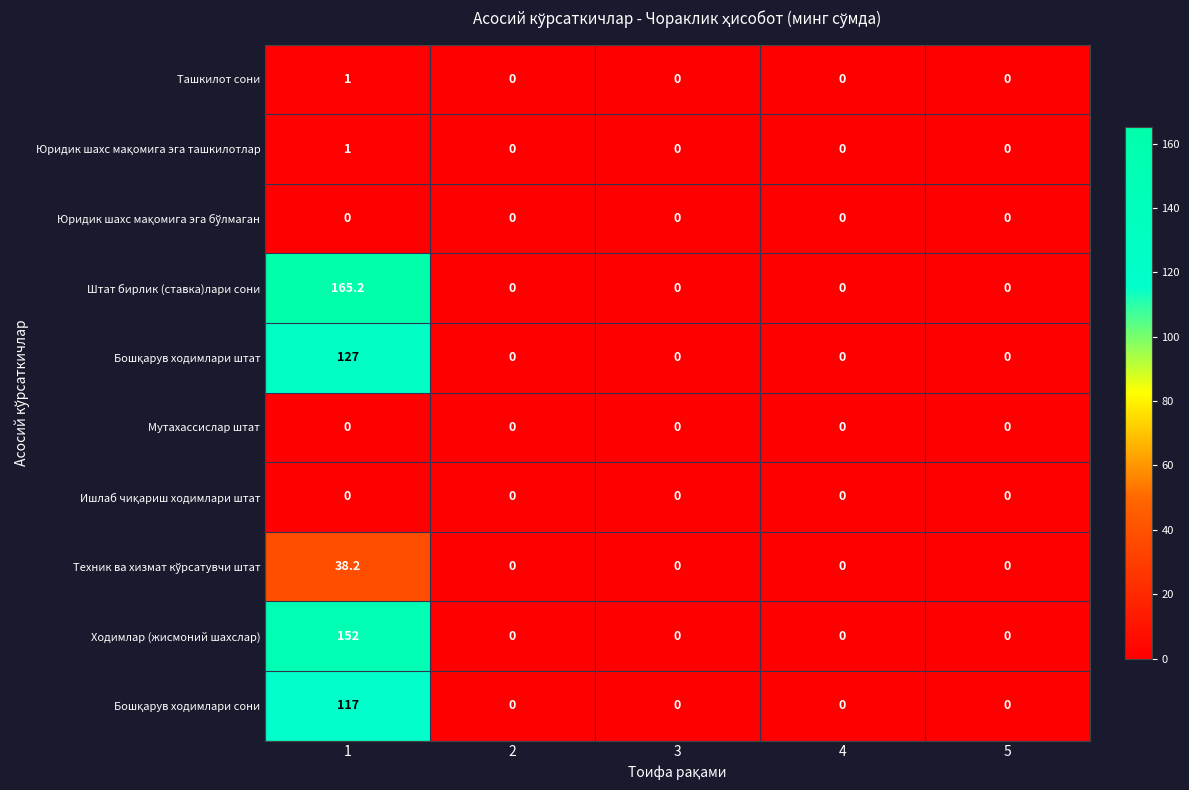

True or false: Ташкилот сони has a value of 0.0 at 2.

True